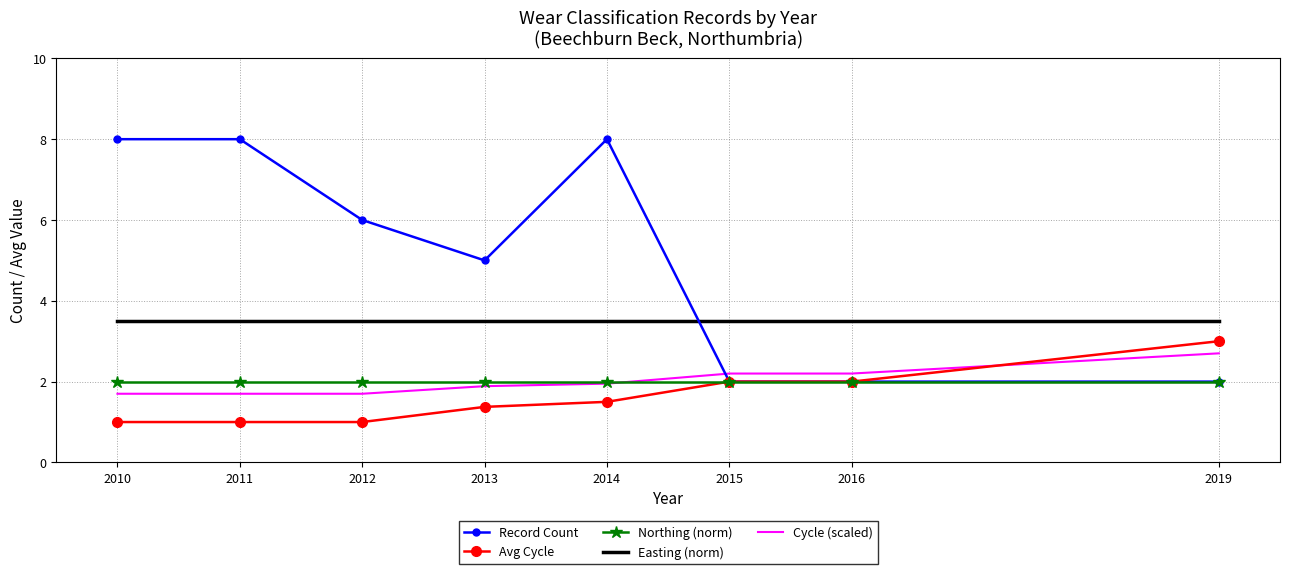

Which series has the largest range (max minus min)?

Record Count